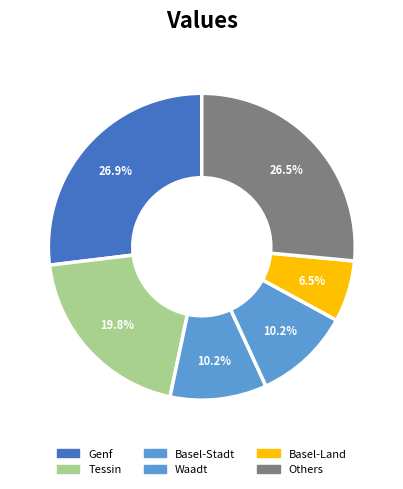

How many slices are in this pie chart?

6